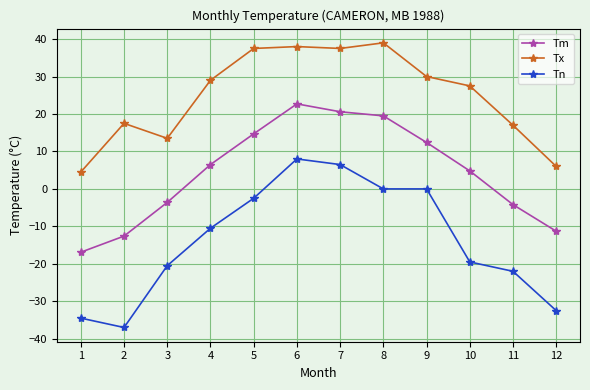

How many categories are shown in the chart?

12